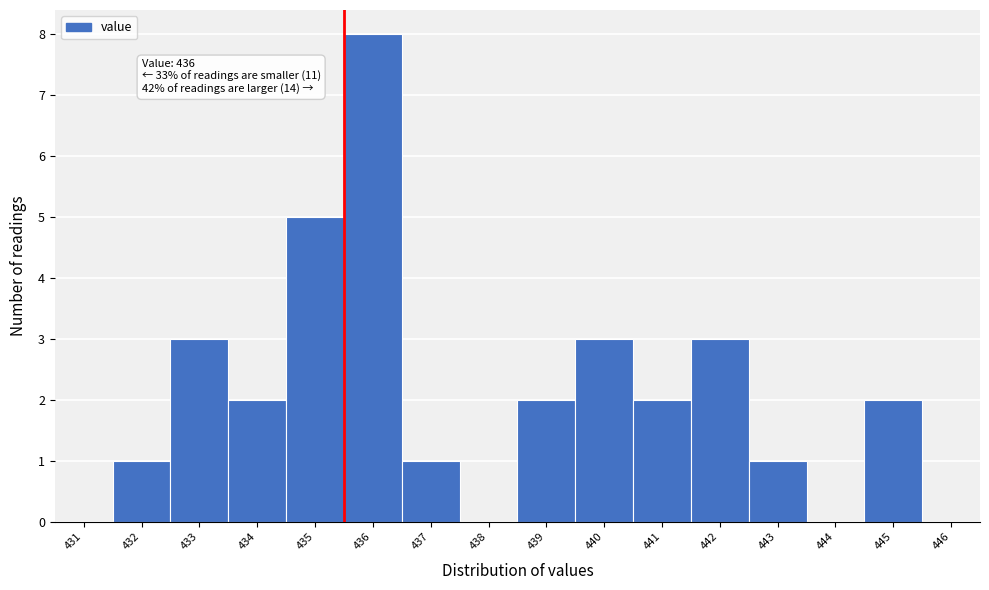

Reading right to left, extract all data points from this chart.

446=0	445=2	444=0	443=1	442=3	441=2	440=3	439=2	438=0	437=1	436=8	435=5	434=2	433=3	432=1	431=0